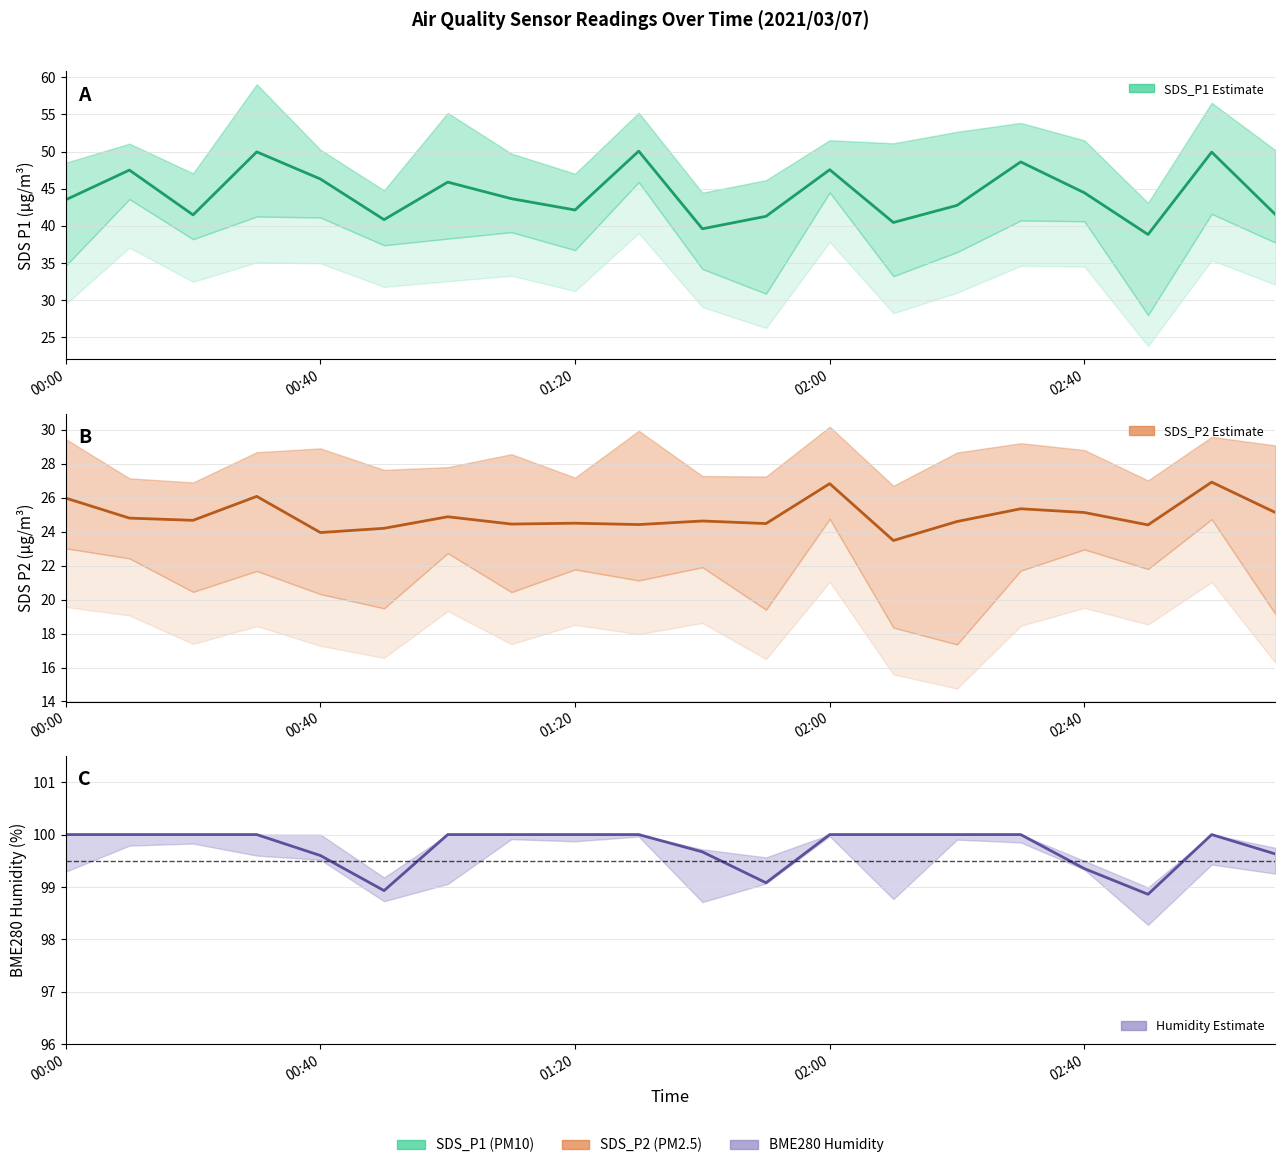

True or false: SDS_P2 and SDS_P1 intersect in this chart.

False